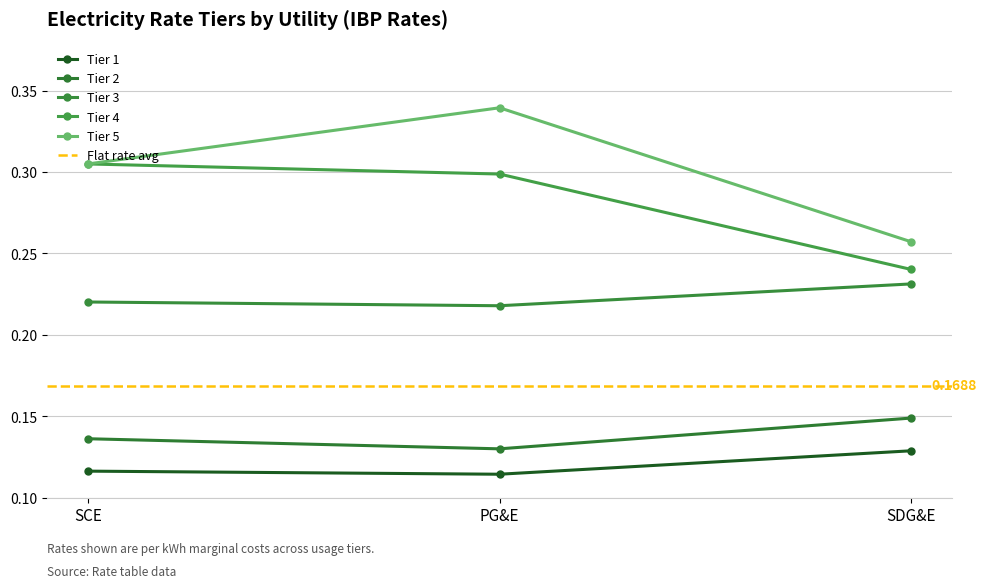

What position from the left is SDG&E?

3